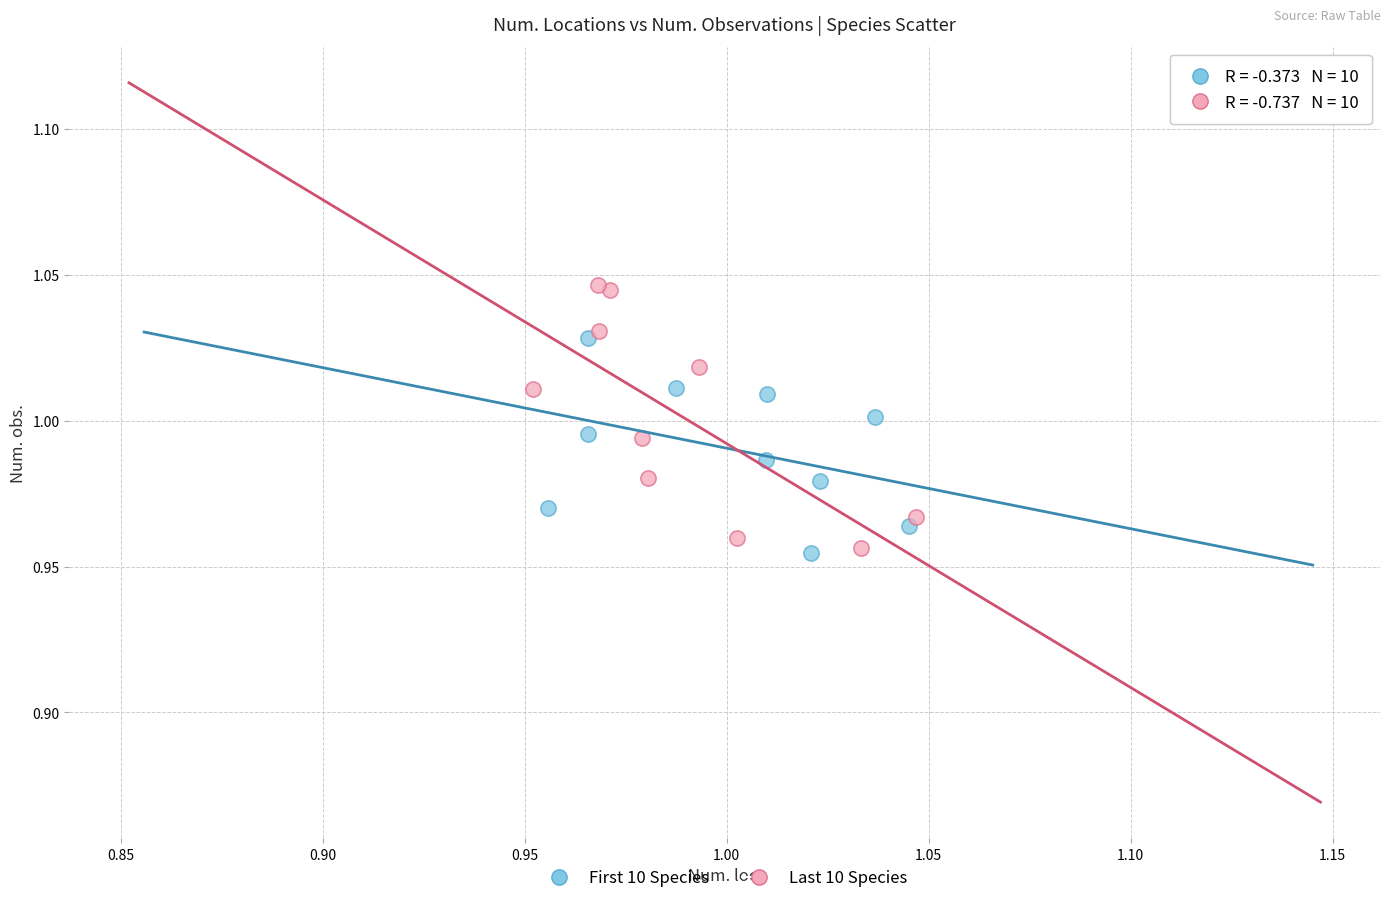

Which series contains the highest Y value?

Last 10 Species